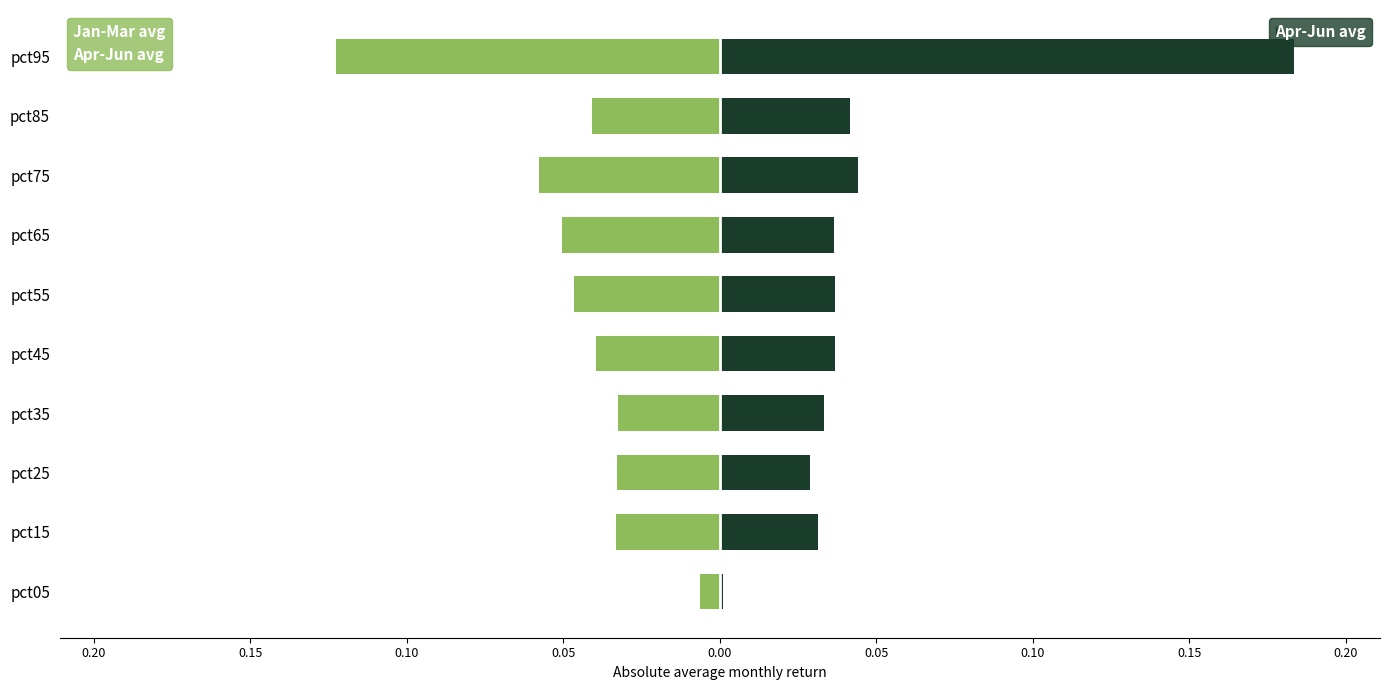

List the series in order of their overall mean, highest first.

Apr-Jun avg, Jan-Mar avg